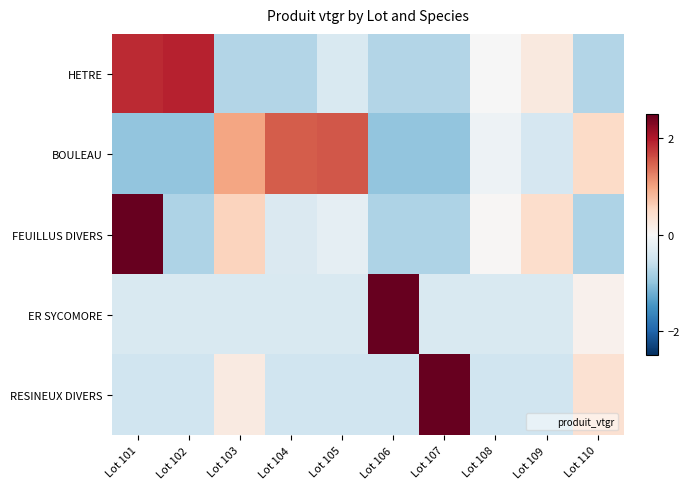

What is the total value across all series at Lot 103?

0.7